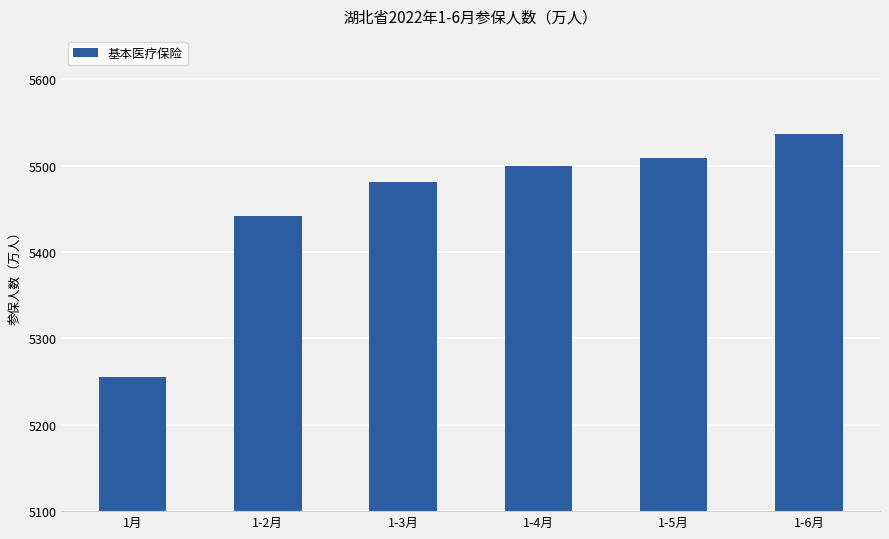

At which label is the value closest to 5396?

1-2月